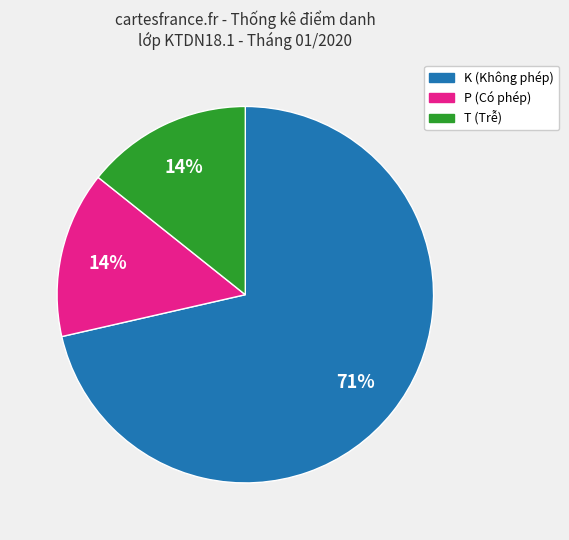

To the nearest percent, what is the average slice percentage?

33%